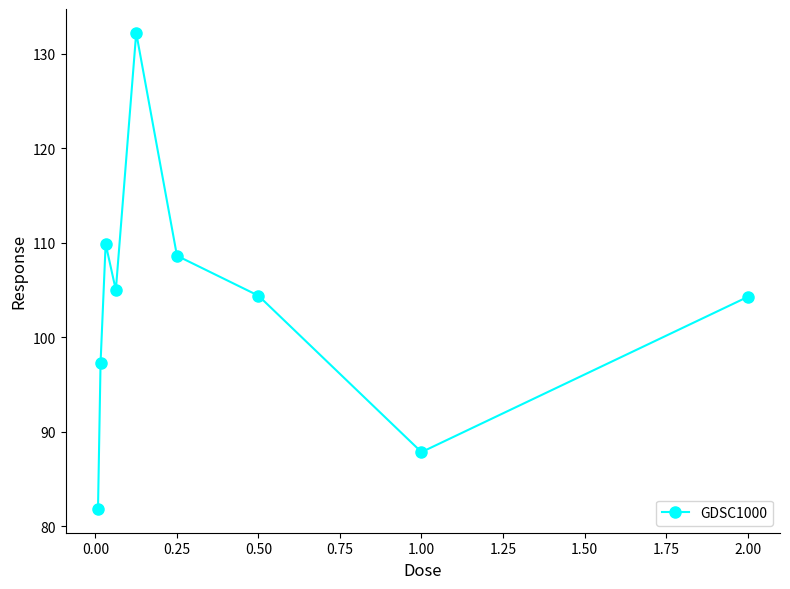

What is the maximum value shown in the chart?

132.2